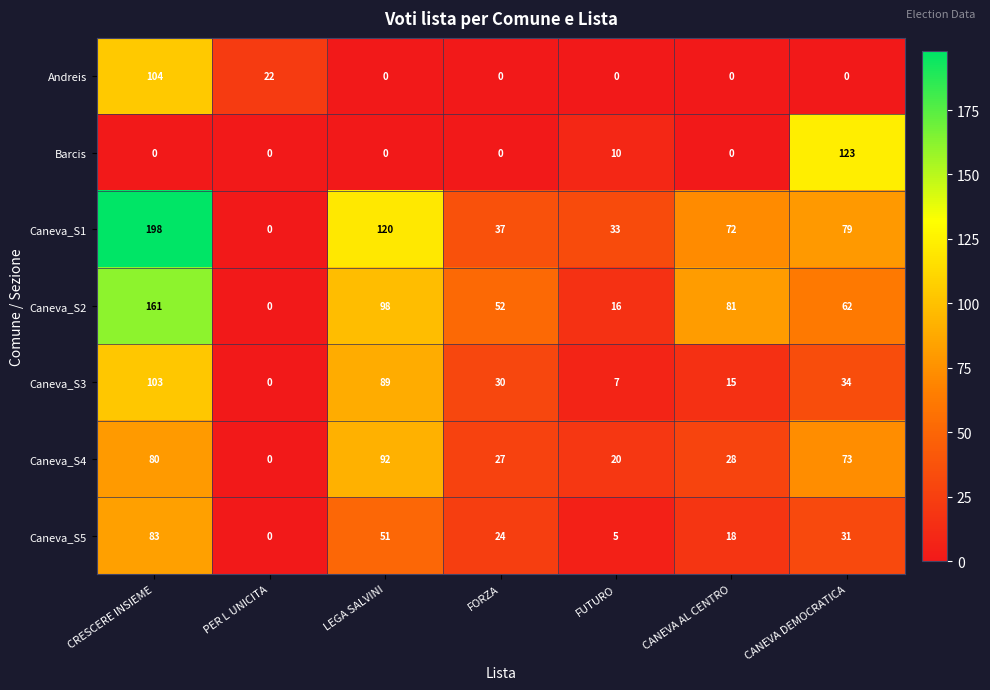

Which series changed the most between FORZA and CANEVA AL CENTRO?

Caneva_S1